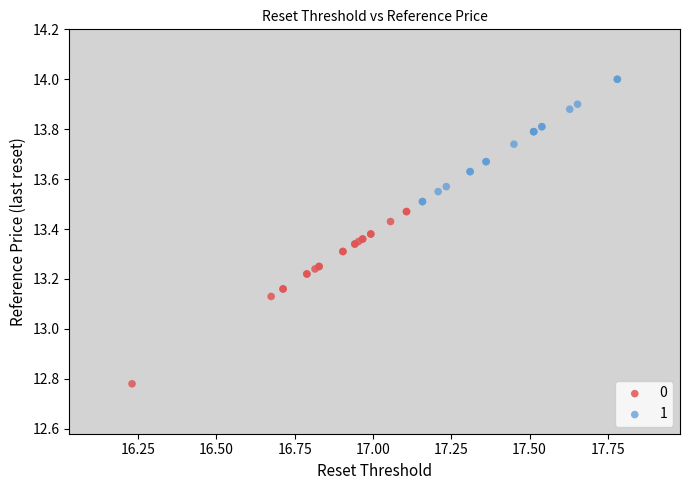

What are all the series names shown in the legend?

0, 1